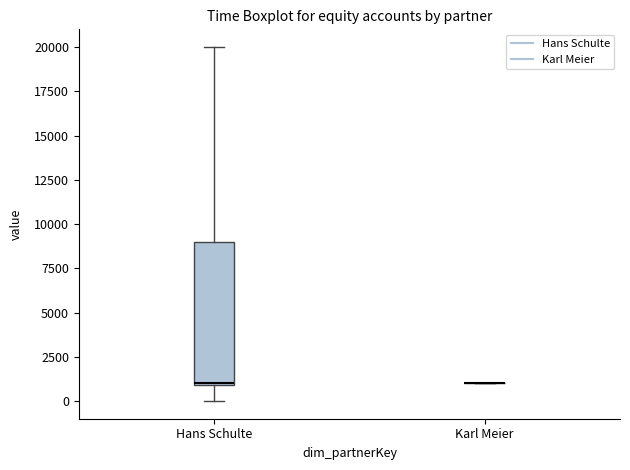

Comparing the boxes themselves (not the whiskers), which one is the tallest?

Hans Schulte